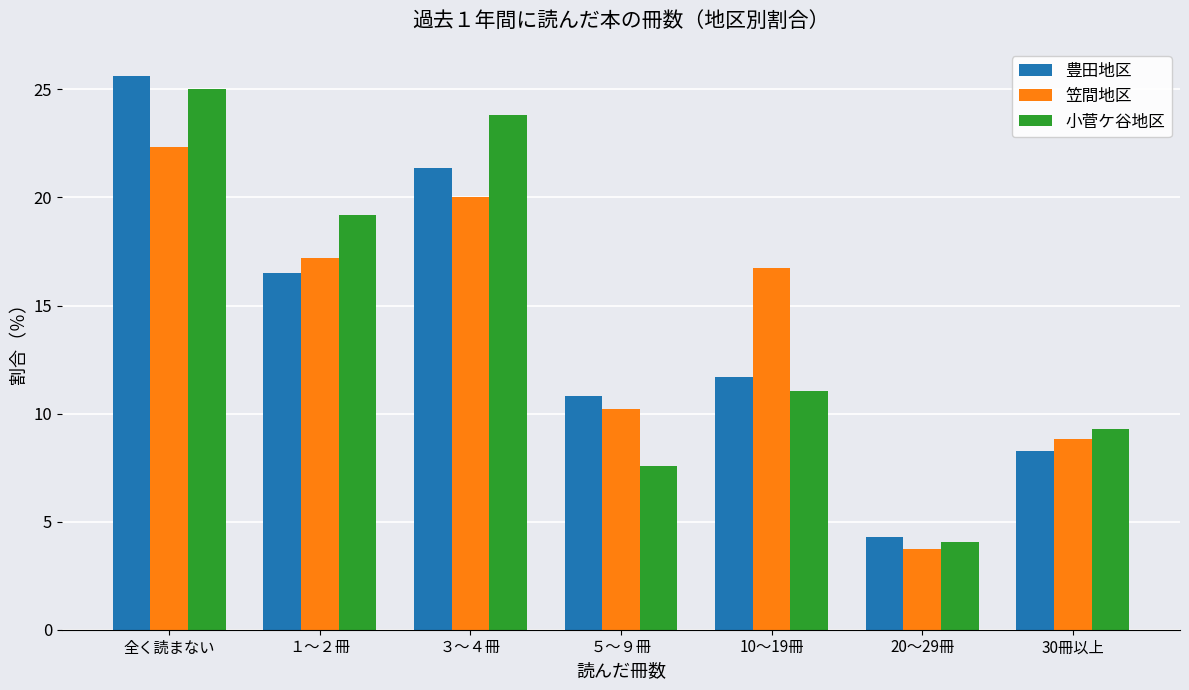

What is the greatest value displayed?

25.6